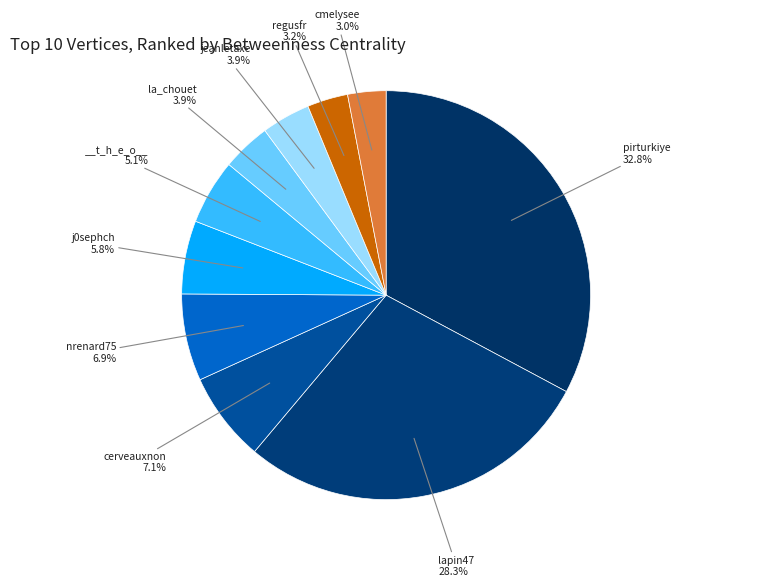

Does any single category account for the majority?

No